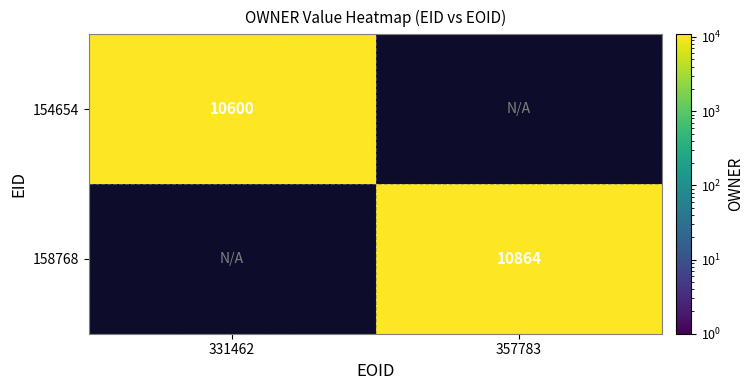

True or false: 154654 has a value of 10600 at 331462.

True